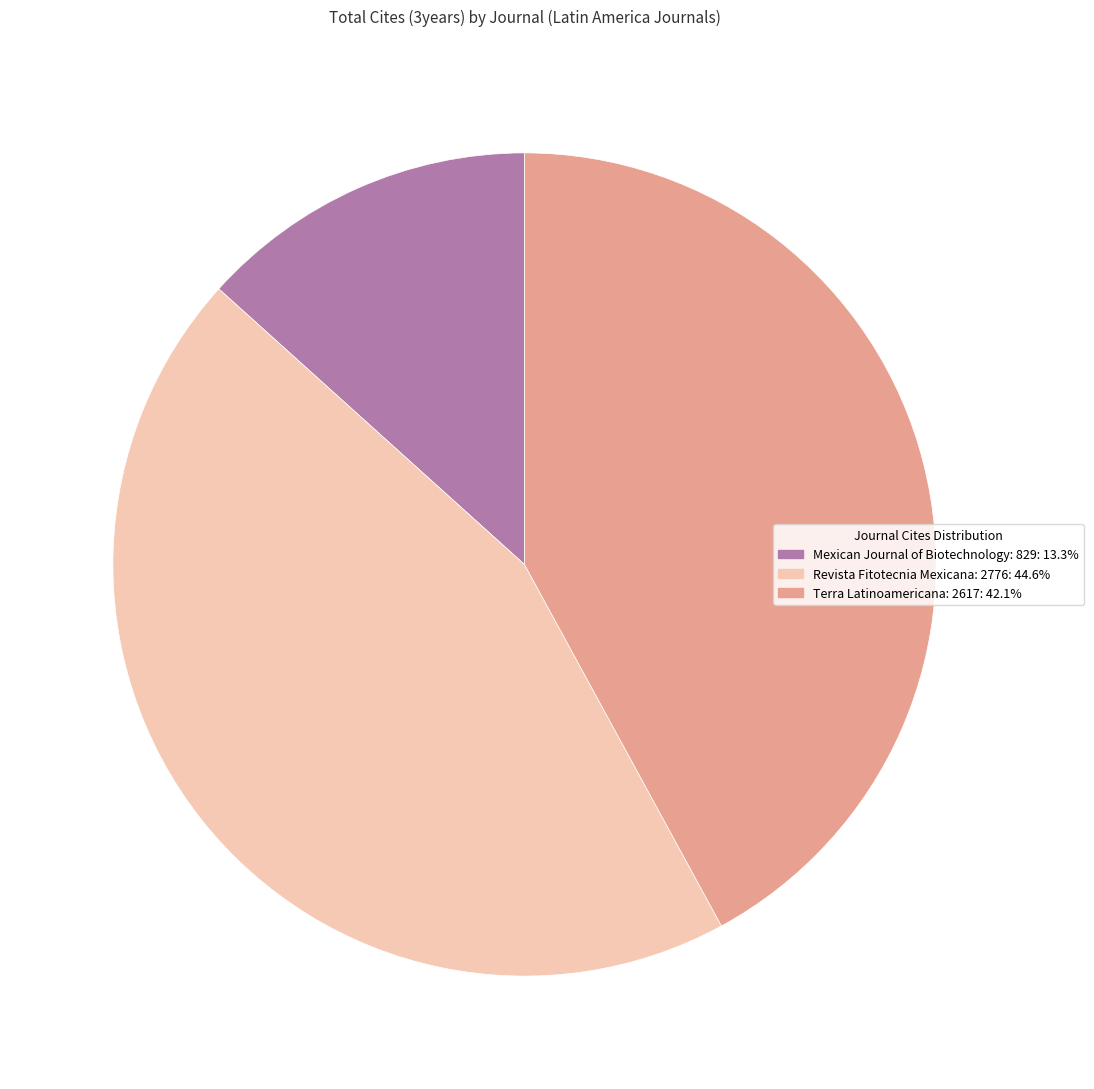

How many slices are in this pie chart?

3